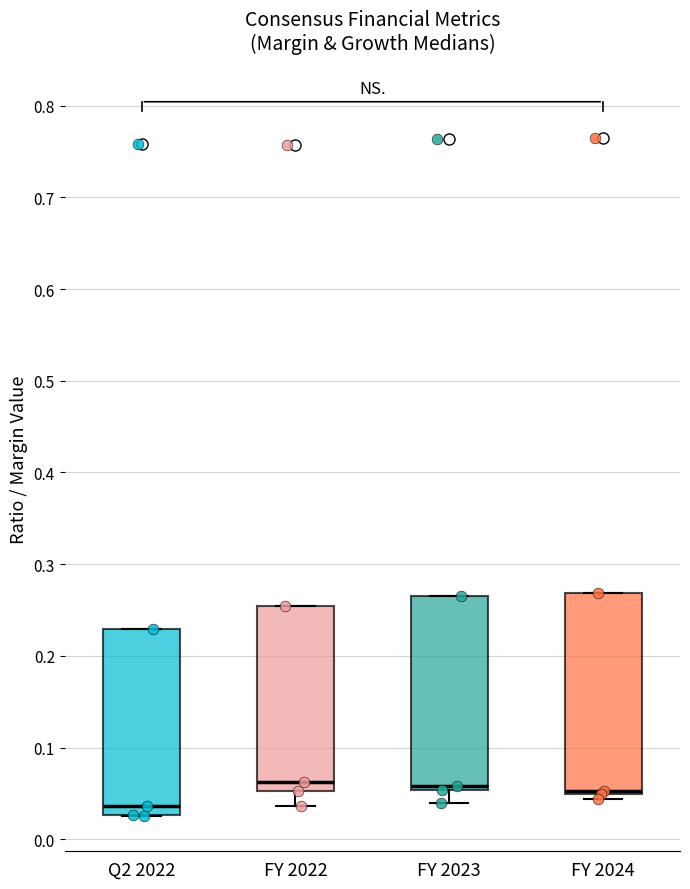

Where is the lower edge of the box for Q2 2022 on the y-axis? The values are not printed on the chart, so give them approximately, as read against the axis.

0.03